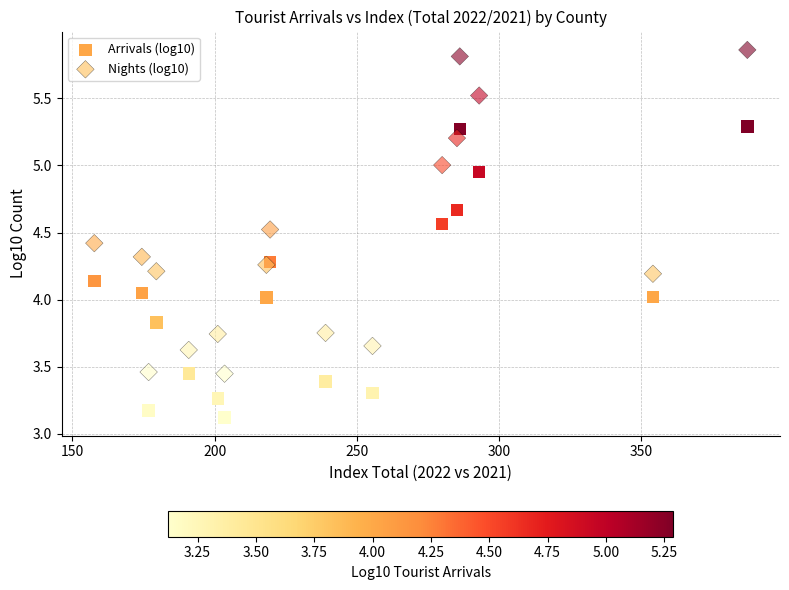

Which series has the largest Y range (max minus min)?

Nights (log10)